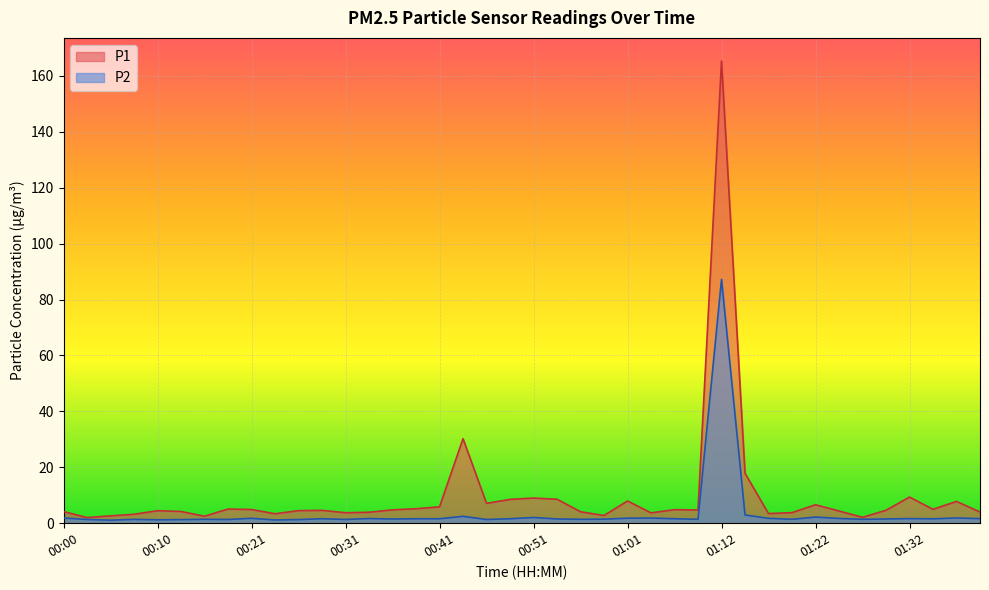

True or false: P2 has more than 2 points higher than both neighbors.

True